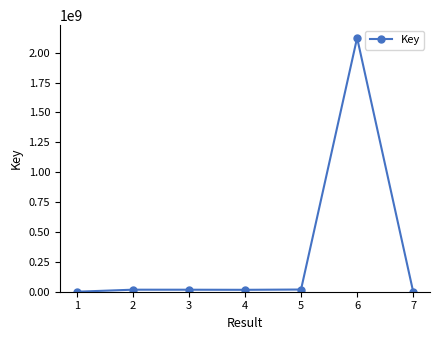

What is the difference between the maximum and minimum values?

2124650467